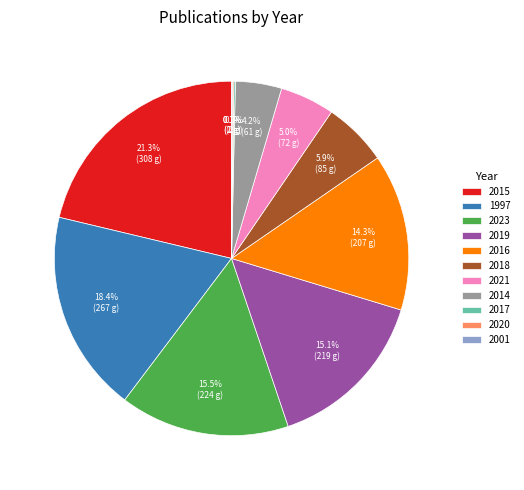

To the nearest percent, what is the average slice percentage?

9%